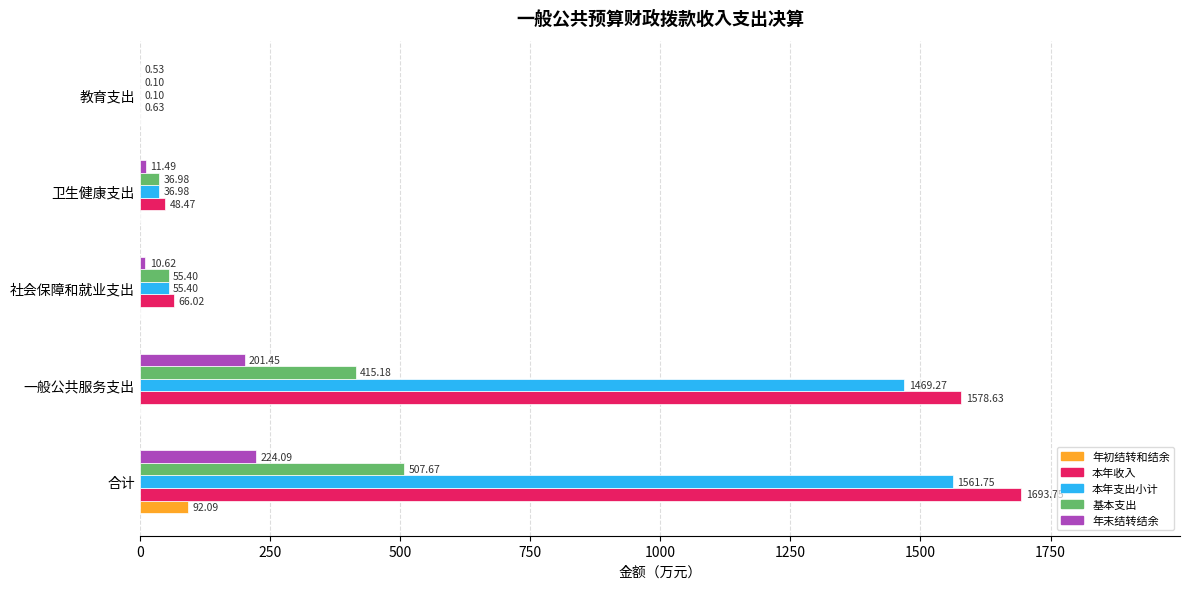

Is the value of 本年支出小计 at 合计 greater than the value of 基本支出 at 合计?

Yes